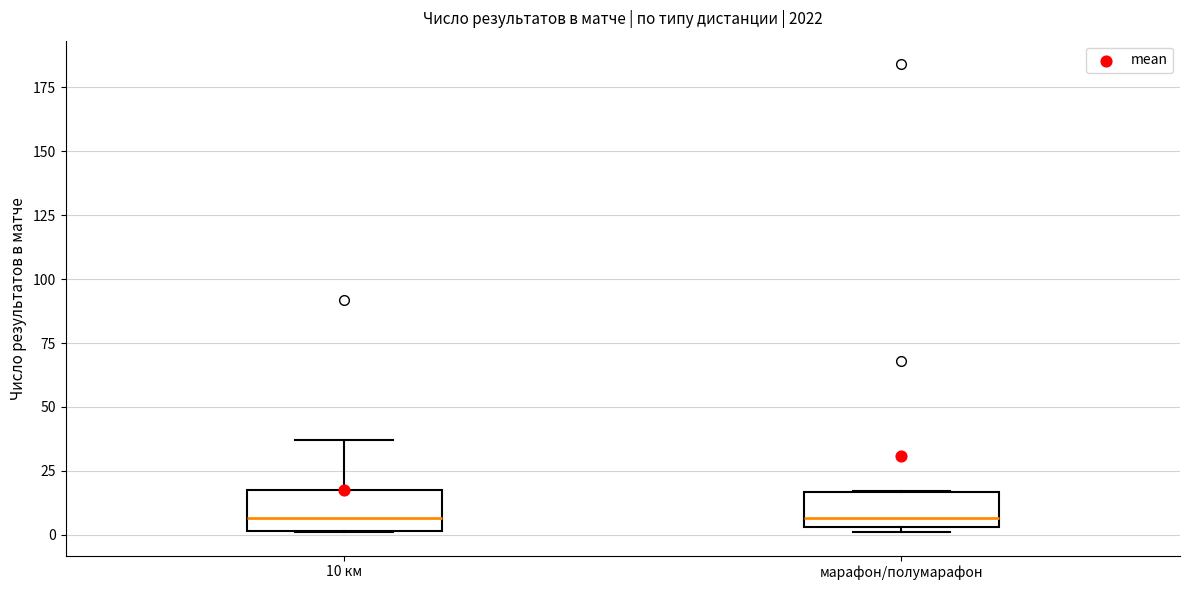

Reading left to right, transcribe this box plot: for each box, give where its median line is, the range the box spans, and where its two whiskers end, as read against the y-axis. The values are not printed on the chart, so give them approximately, as read against the axis.

10 км: median 5, box 0 to 20, whiskers 0 to 35
марафон/полумарафон: median 5 (just above the box's lower edge), box 5 to 15, whiskers 0 to 15